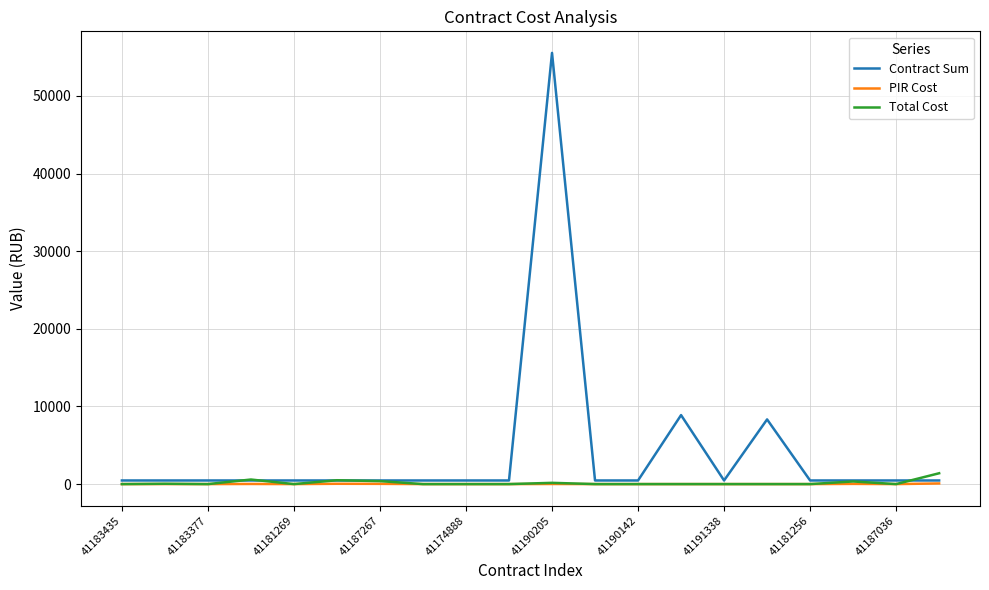

How many lines are shown in the chart?

3